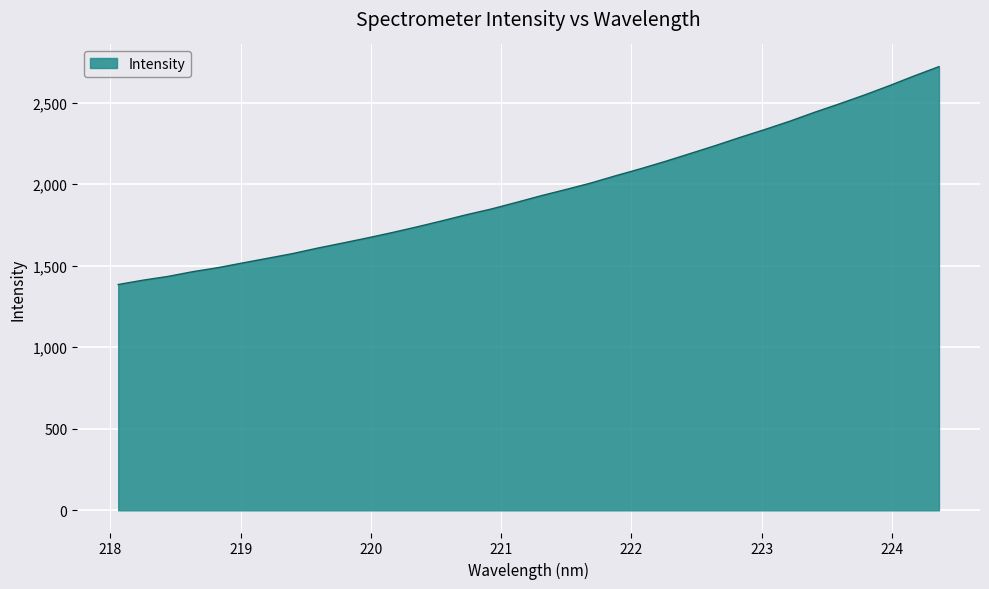

What is the difference between the maximum and minimum values?

1336.2